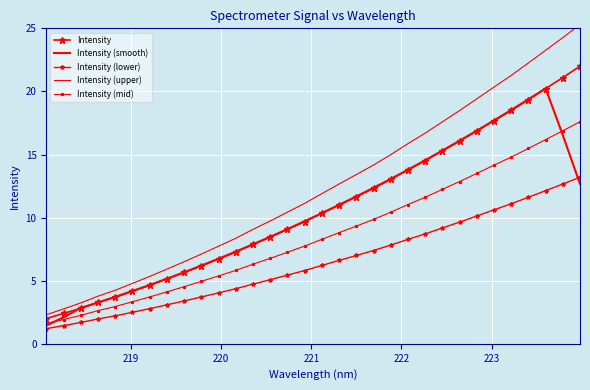

What is the value of the Intensity (smooth) point at the 32nd from the left?

12.7